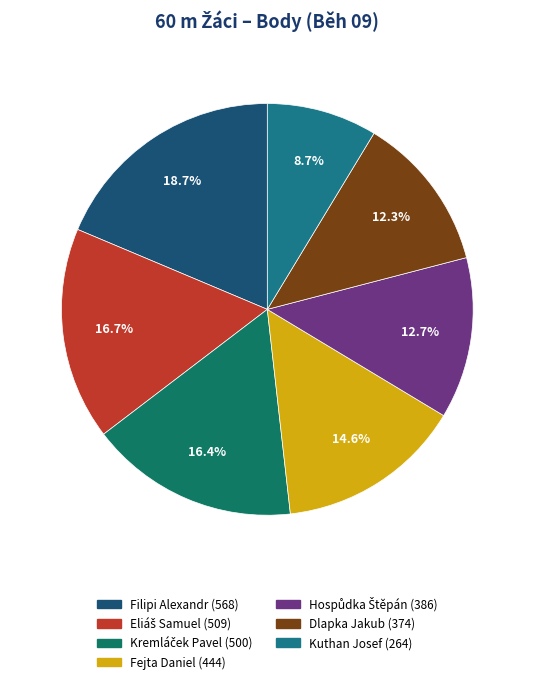

Between Filipi Alexandr and Fejta Daniel, which is larger?

Filipi Alexandr